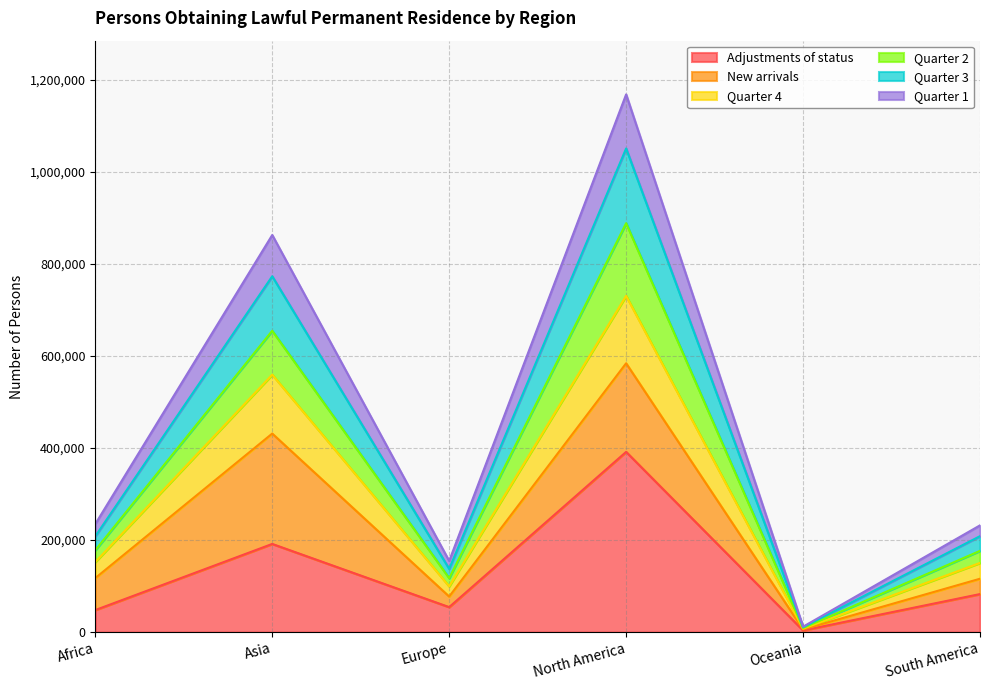

True or false: Adjustments of status has a value of 191660 at Asia.

True